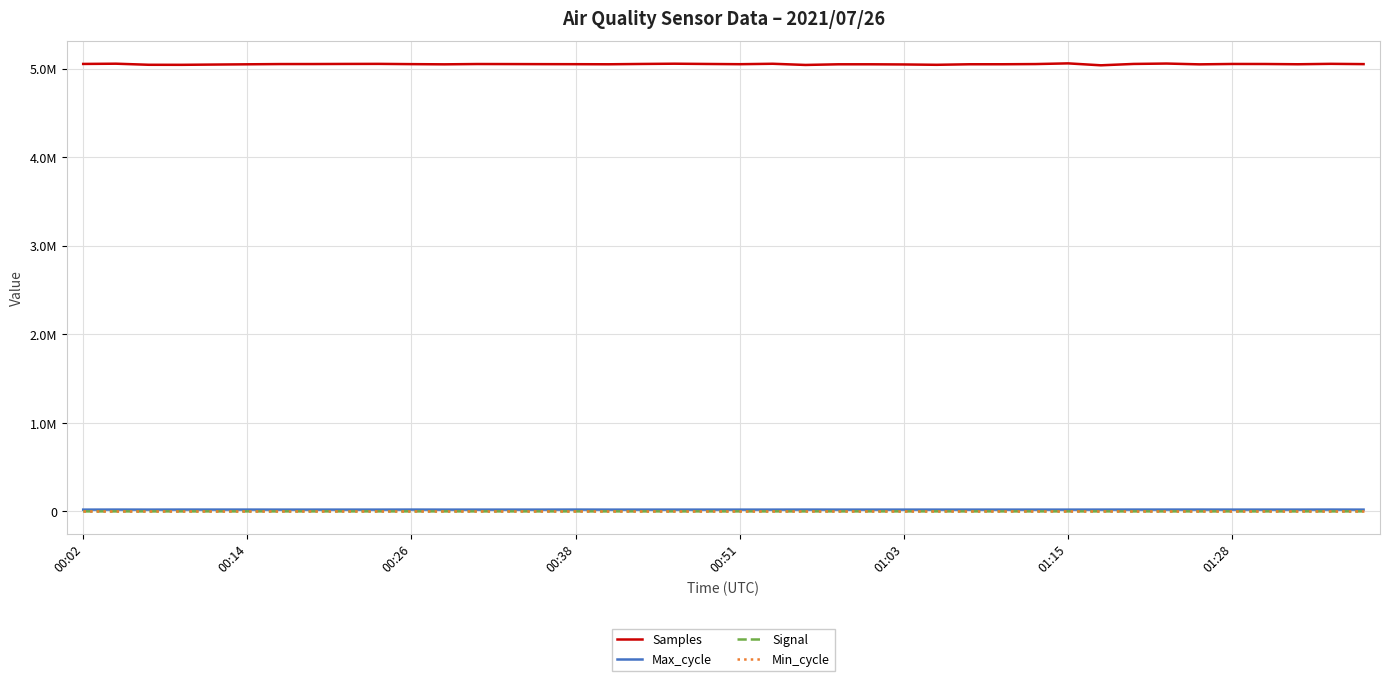

True or false: Signal and Min_cycle intersect in this chart.

False